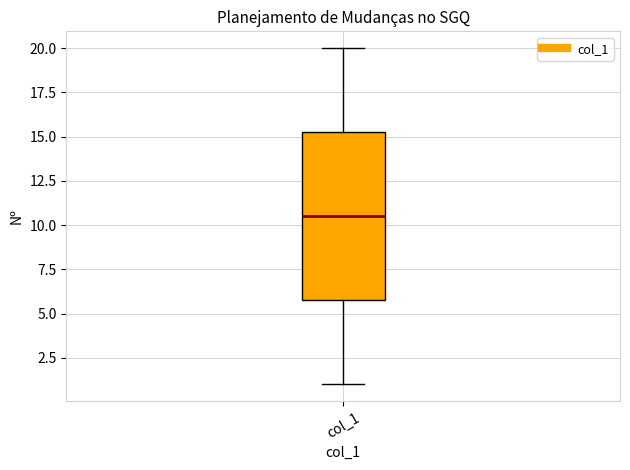

Transcribe this box plot: give where the median line is, the range the box spans, and where the two whiskers end, as read against the y-axis. The values are not printed on the chart, so give them approximately, as read against the axis.

median 10.5, box 6.0 to 15.5, whiskers 1.0 to 20.0